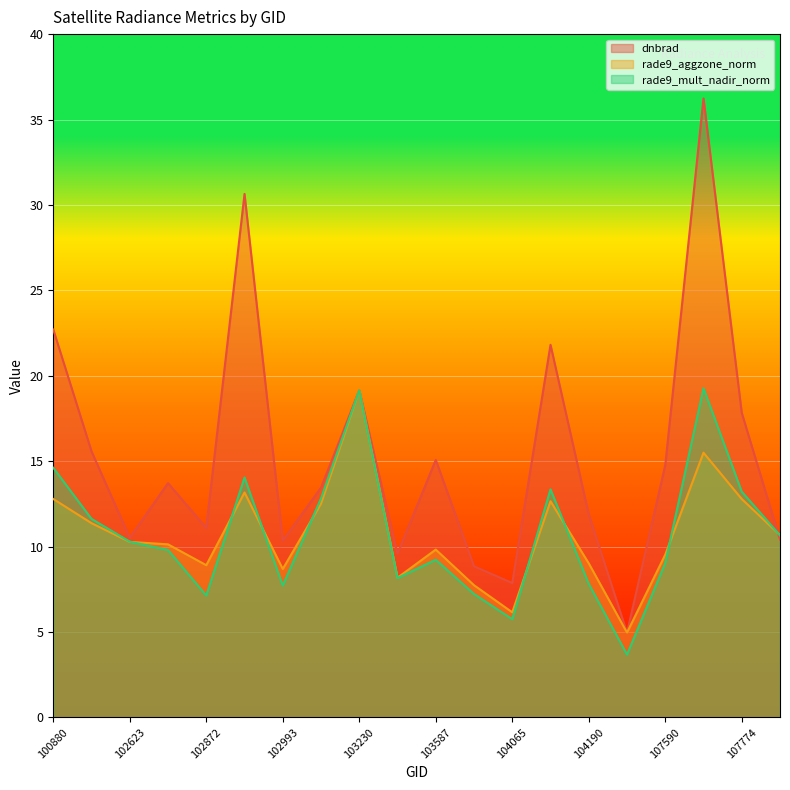

The value of rade9_aggzone_norm at 102993 is 2.8. True or false?

False